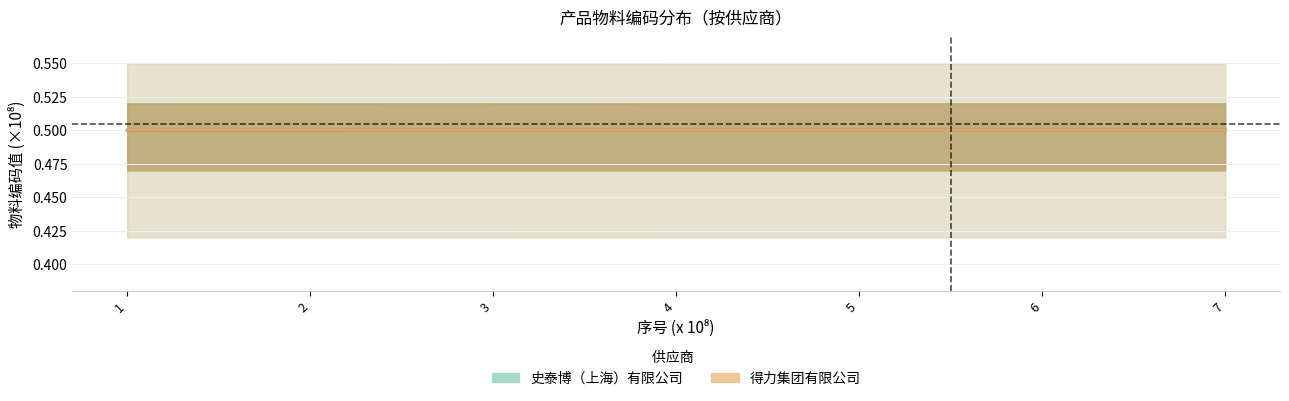

Is the value of 得力 中心线 at 4 greater than the value of 史泰博 中心线 at 2?

No